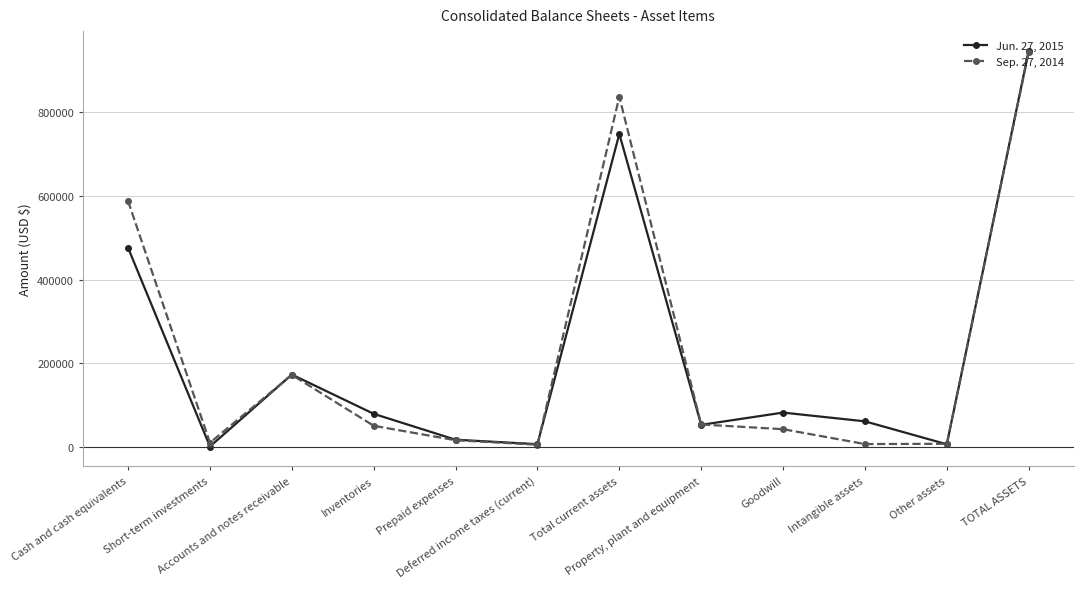

At Goodwill, list the series in order from smallest to largest.

Sep. 27, 2014, Jun. 27, 2015